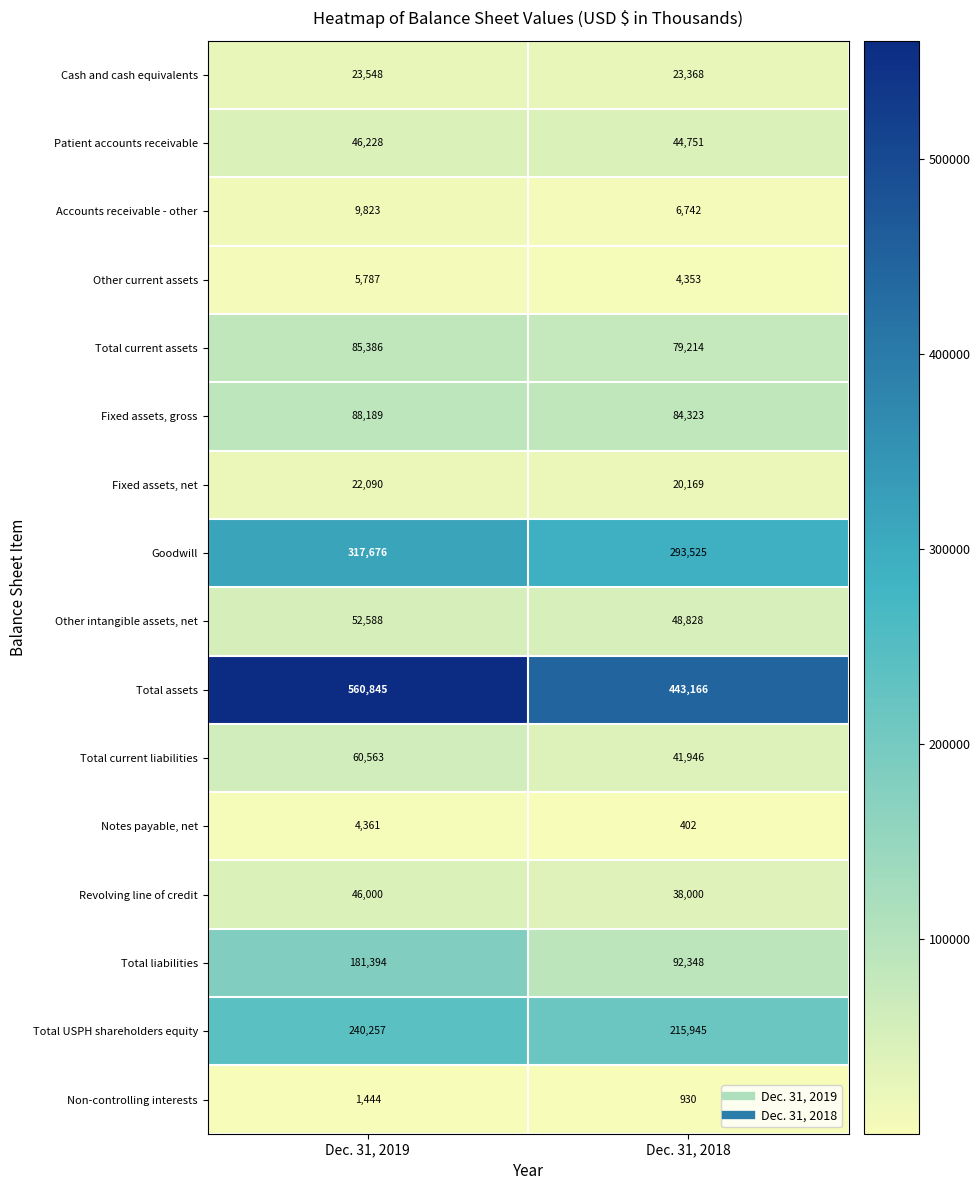

Rank the series at Dec. 31, 2018 from lowest to highest value.

Notes payable, net, Non-controlling interests, Other current assets, Accounts receivable - other, Fixed assets, net, Cash and cash equivalents, Revolving line of credit, Total current liabilities, Patient accounts receivable, Other intangible assets, net, Total current assets, Fixed assets, gross, Total liabilities, Total USPH shareholders equity, Goodwill, Total assets